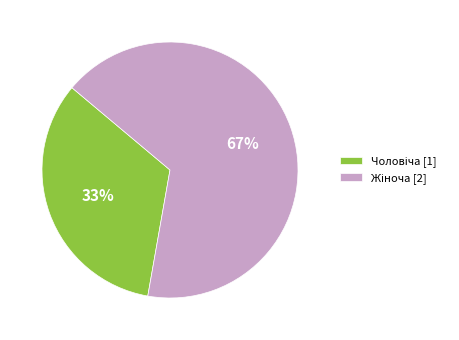

Is there any slice that represents more than half of the pie?

Yes